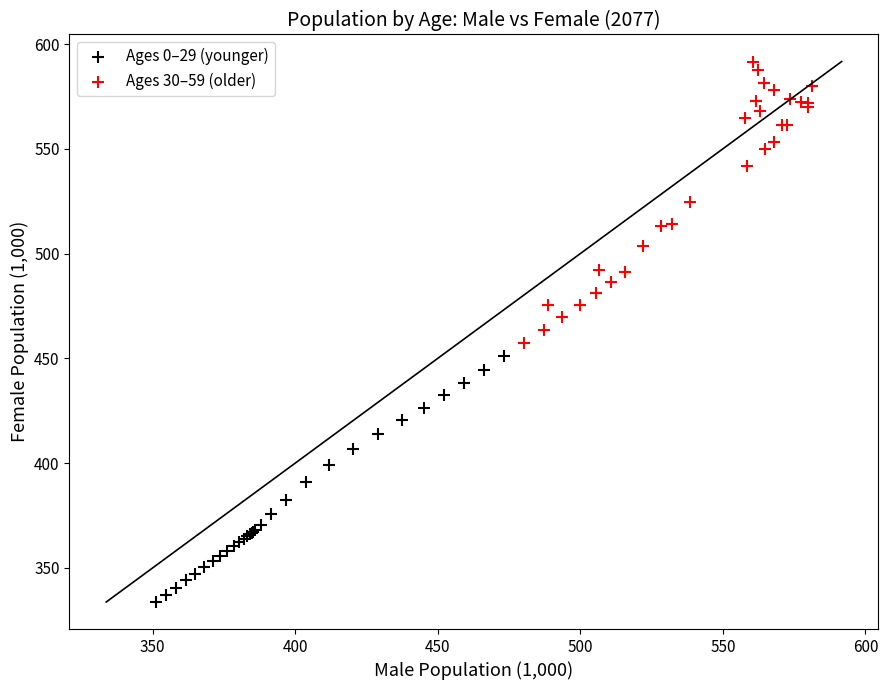

Which series contains the lowest Y value?

Ages 0–29 (younger)